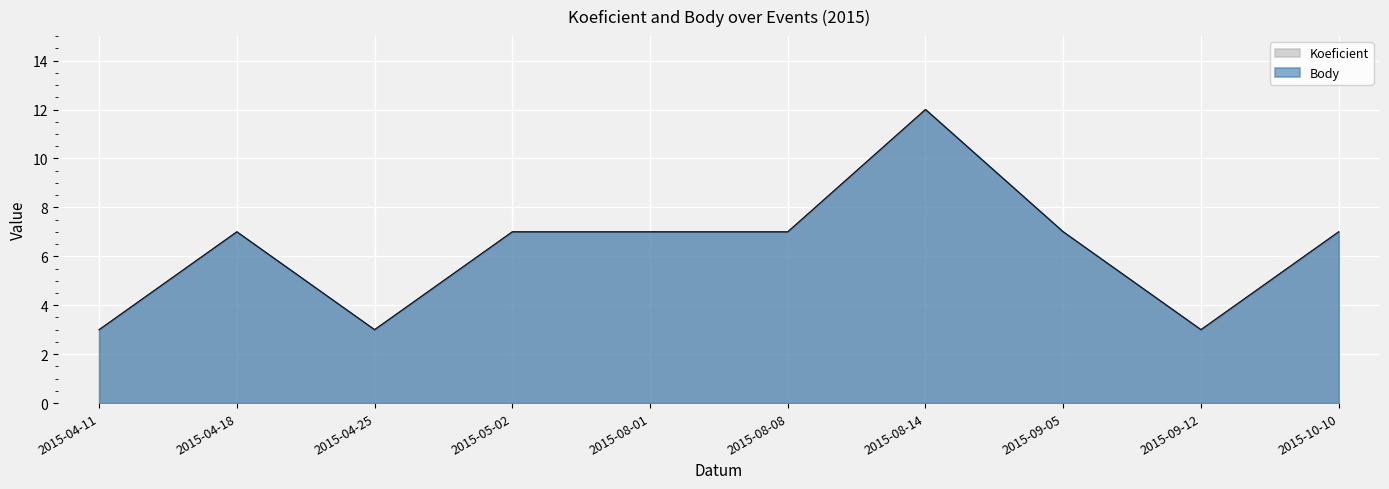

In Body, how many points are lower than both neighbors (excluding endpoints)?

2